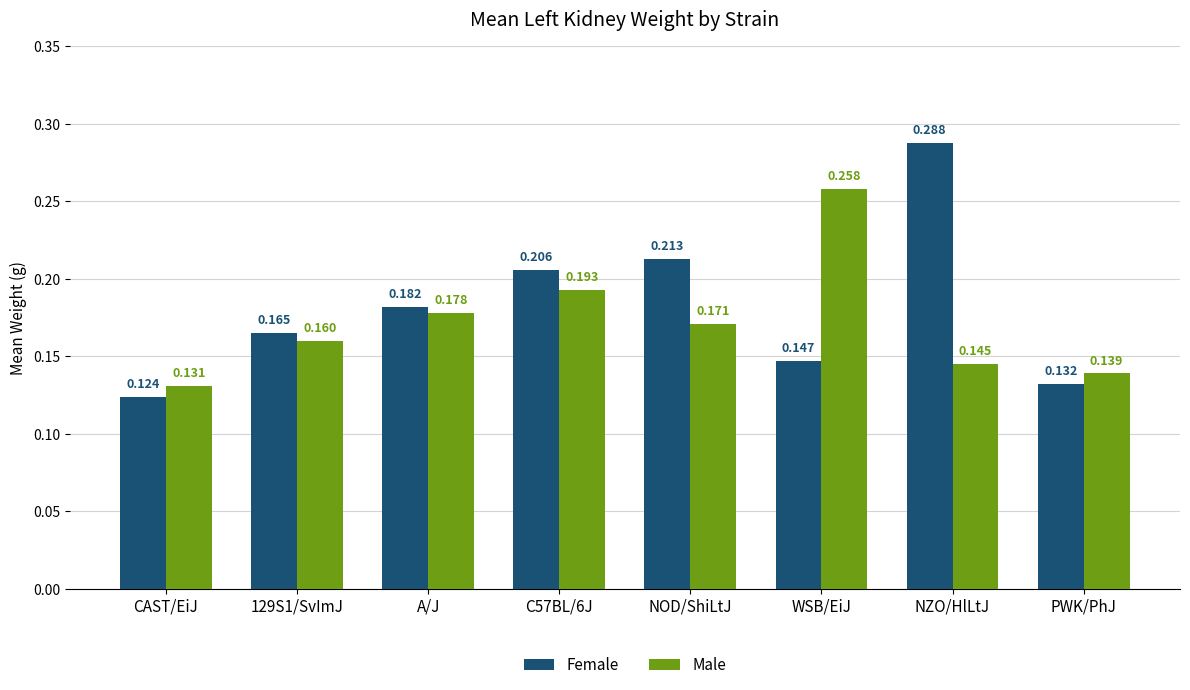

How many bars are there in total?

16